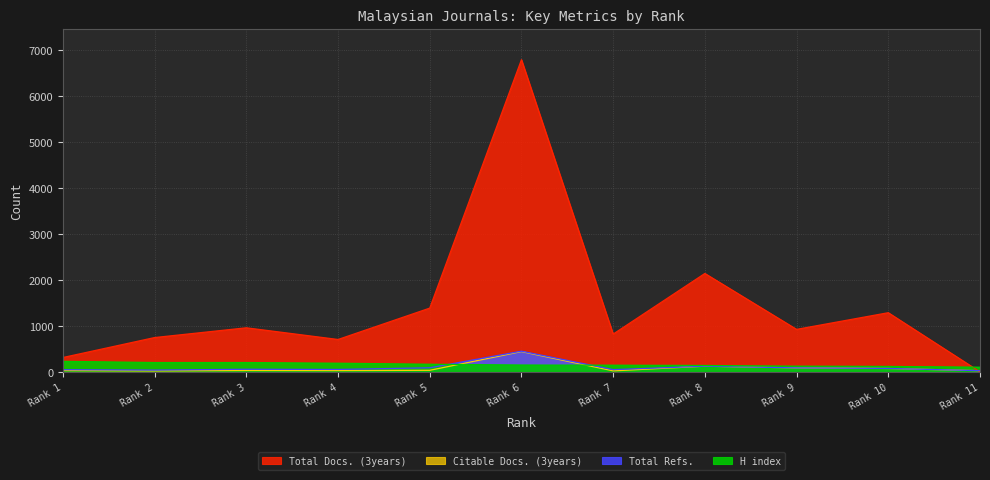

Where do Citable Docs. (3years) and H index first cross each other?

Rank 5 and Rank 6